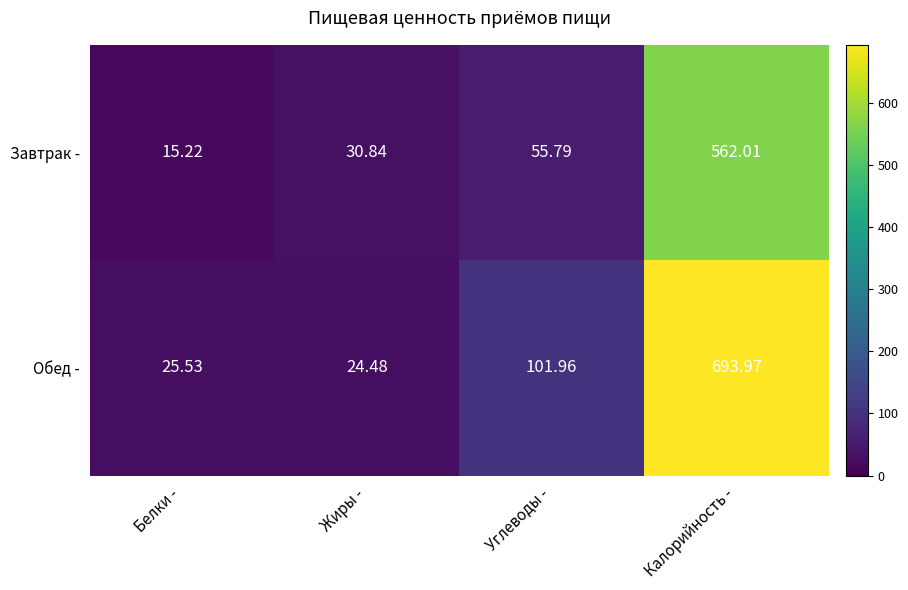

Where is Завтрак - nearest to the value 288?

Углеводы -